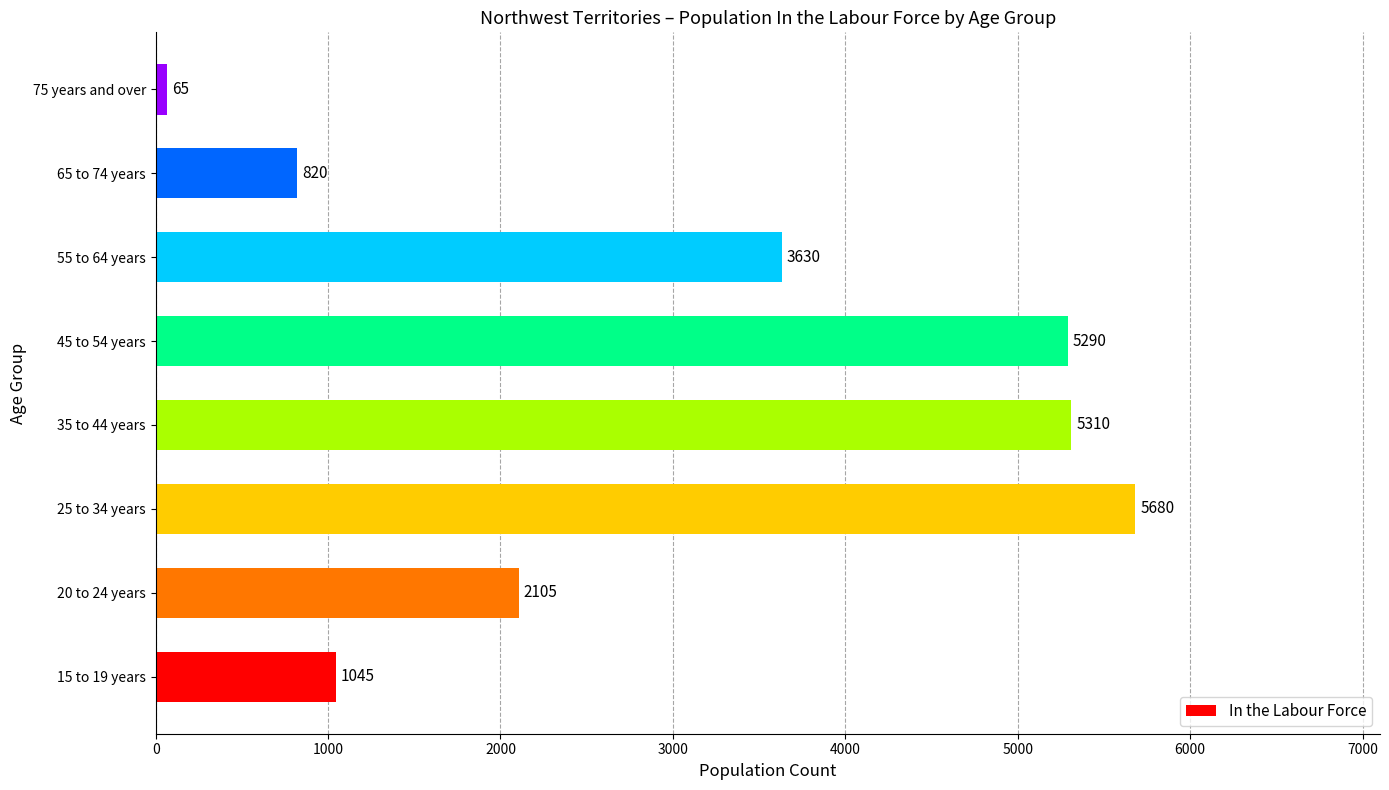

Are the bars grouped side by side (vs. stacked)?

No